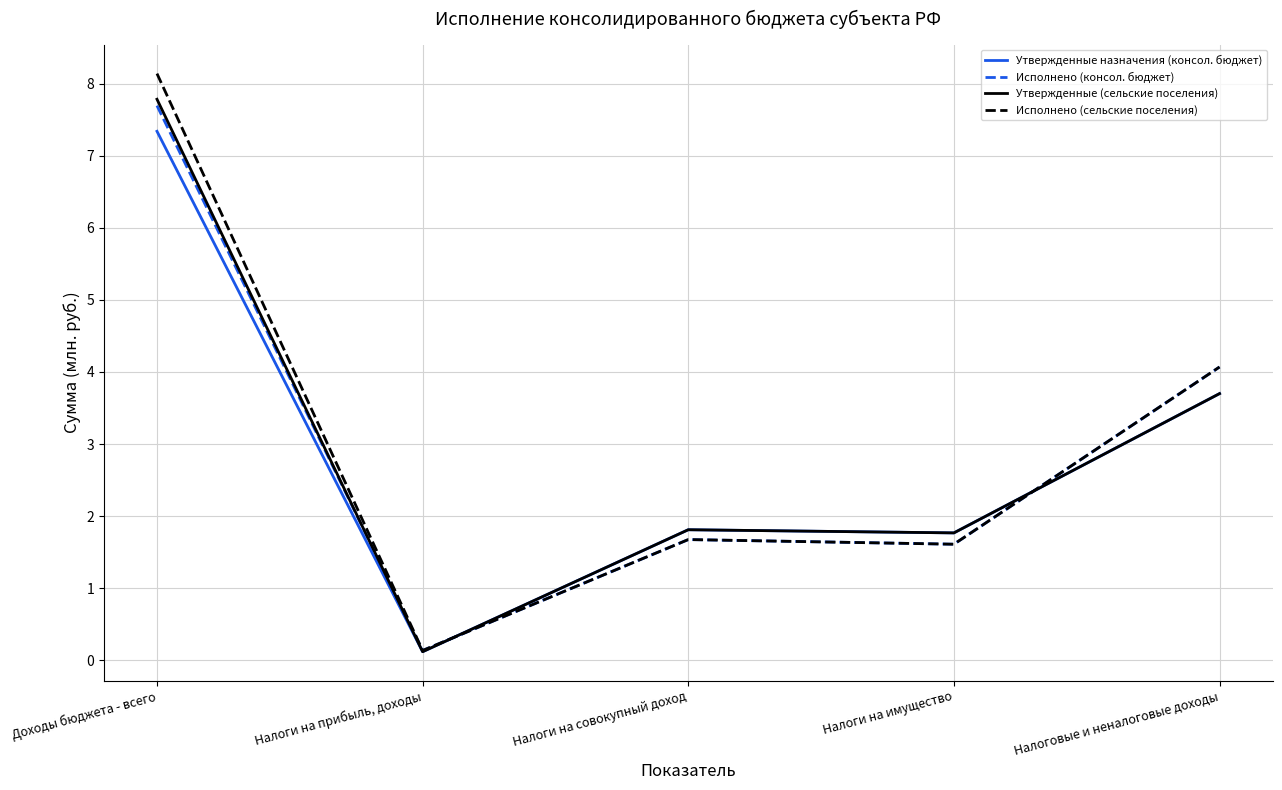

Where does the Исполнено (сельские поселения) series first go above 1?

Доходы бюджета - всего